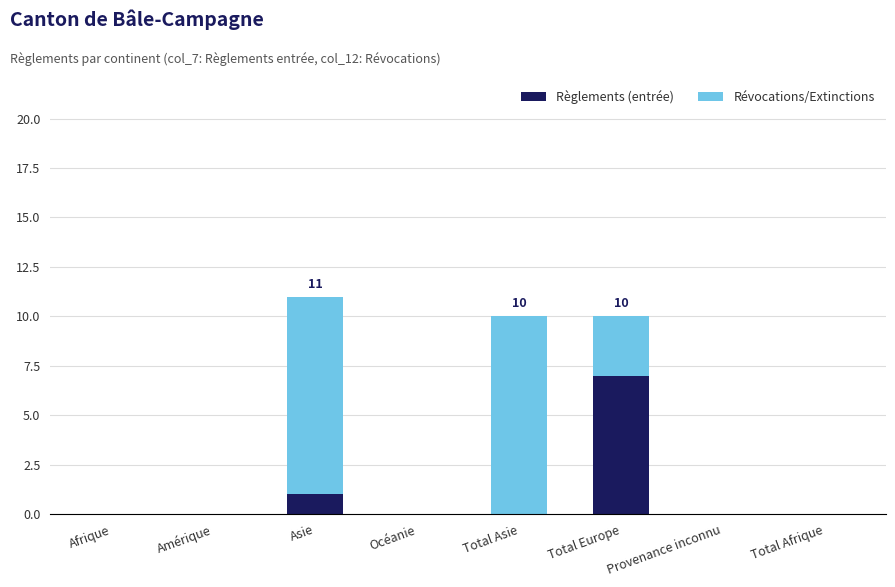

True or false: Règlements (entrée) has a value of -5 at Afrique.

False